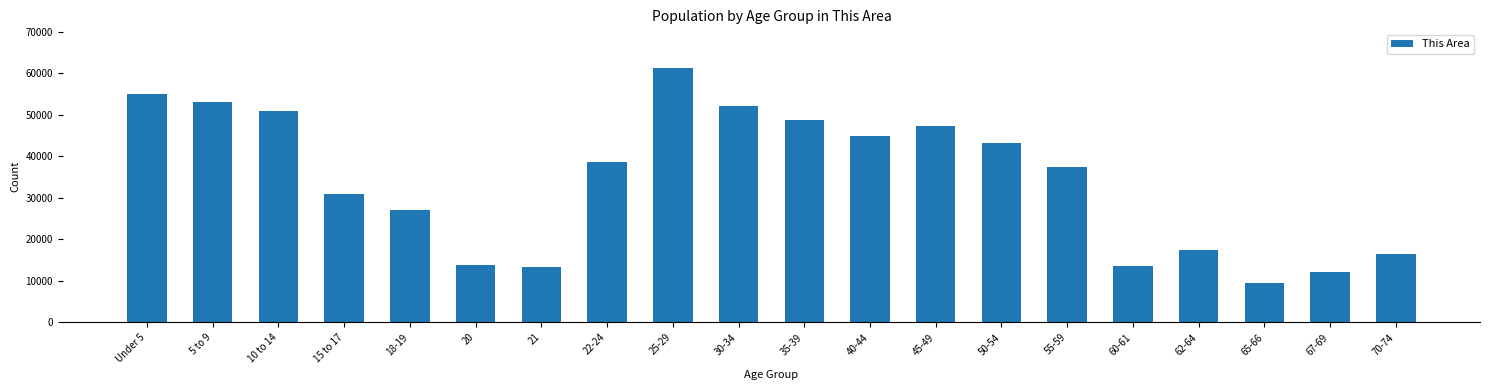

What is the approximate value at 22-24, to the nearest 100?

38700